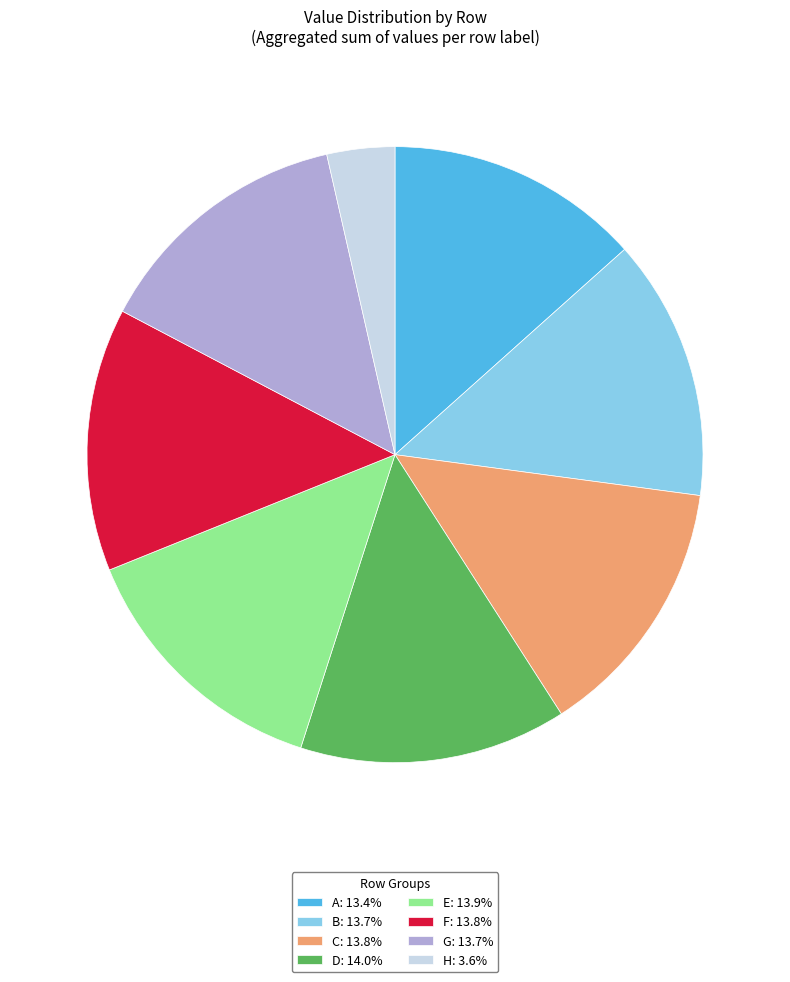

How many segments does this pie chart have?

8